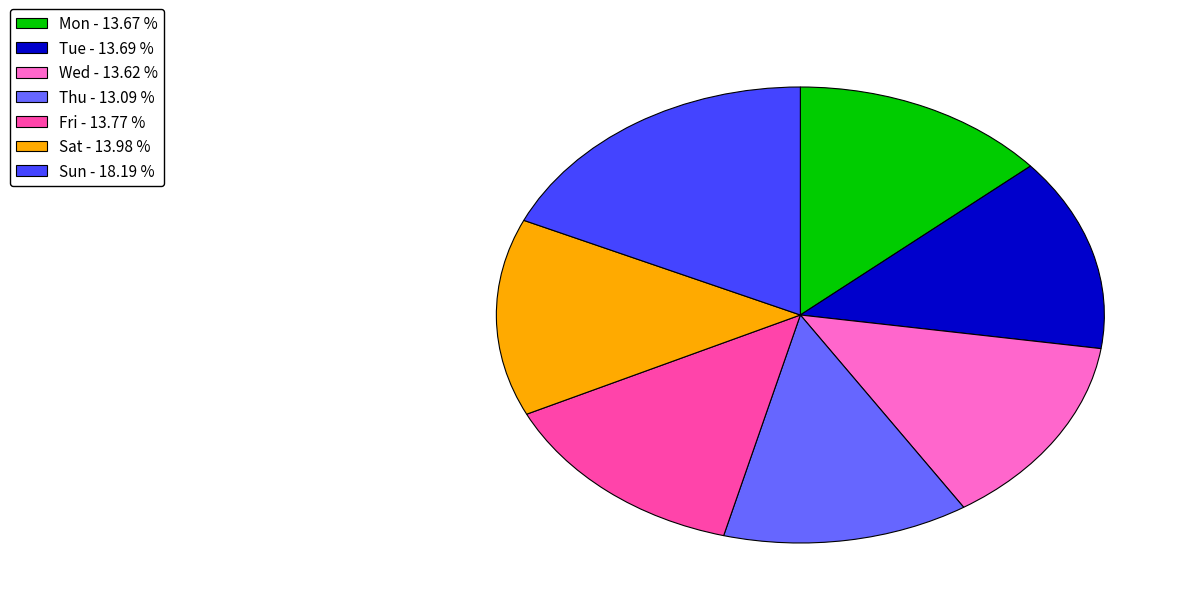

What is the ratio of the value at Fri - 13.77 % to the value at Tue - 13.69 %?

1.0